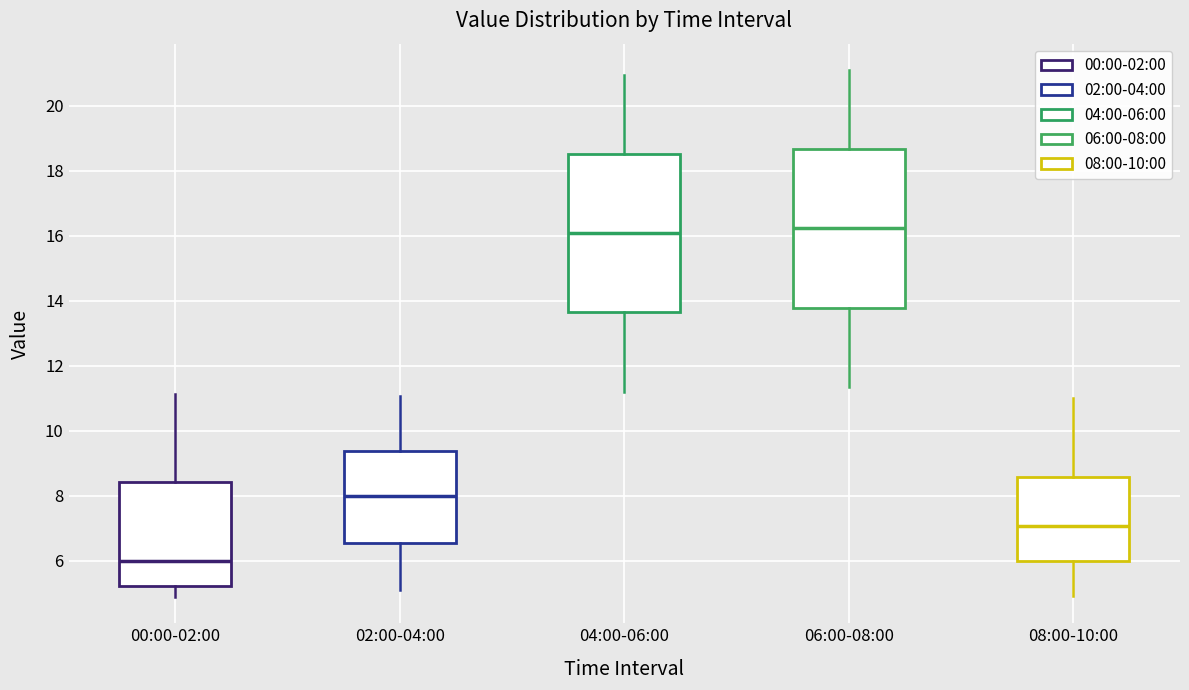

Reading left to right, read every box against the y-axis: the position of its median line, the range the box covers, and the ends of its whiskers. The values are not printed on the chart, so give them approximately, as read against the axis.

00:00-02:00: median 6.0, box 5.2 to 8.4, whiskers 4.8 to 11.2
02:00-04:00: median 8.0, box 6.6 to 9.4, whiskers 5.2 to 11.0
04:00-06:00: median 16.0, box 13.6 to 18.6, whiskers 11.2 to 21.0
06:00-08:00: median 16.2, box 13.8 to 18.6, whiskers 11.4 to 21.2
08:00-10:00: median 7.0, box 6.0 to 8.6, whiskers 5.0 to 11.0